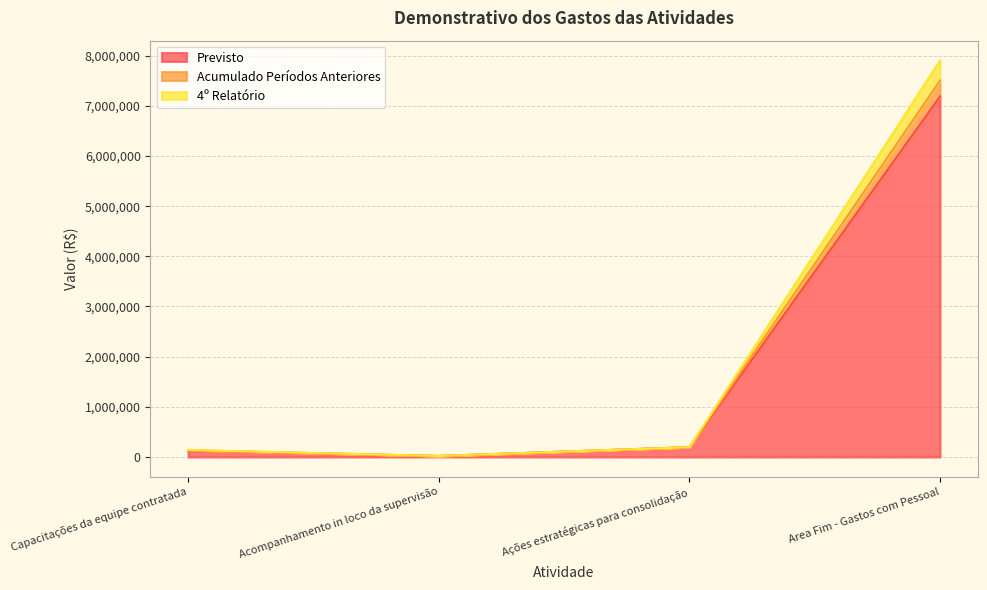

At which category is the sum across all series the highest?

Area Fim - Gastos com Pessoal